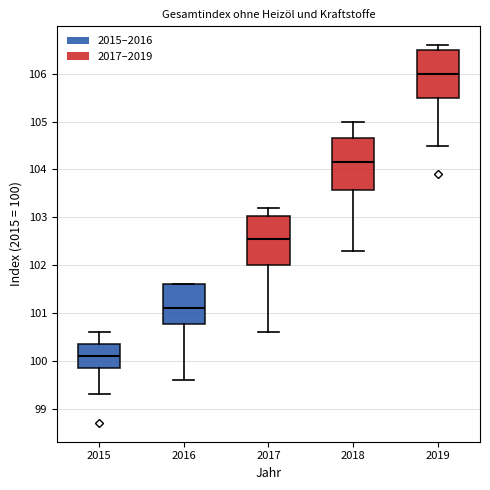

Where does the median line of the box at x = 2015 sit on the y-axis? The values are not printed on the chart, so give them approximately, as read against the axis.

100.1